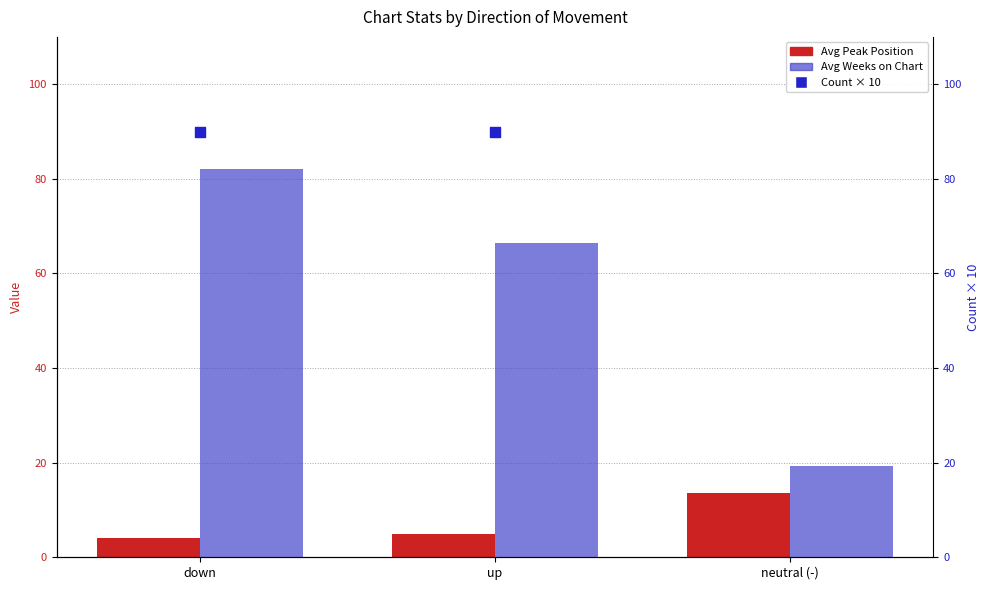

Which series reaches the maximum Y coordinate?

Count × 10